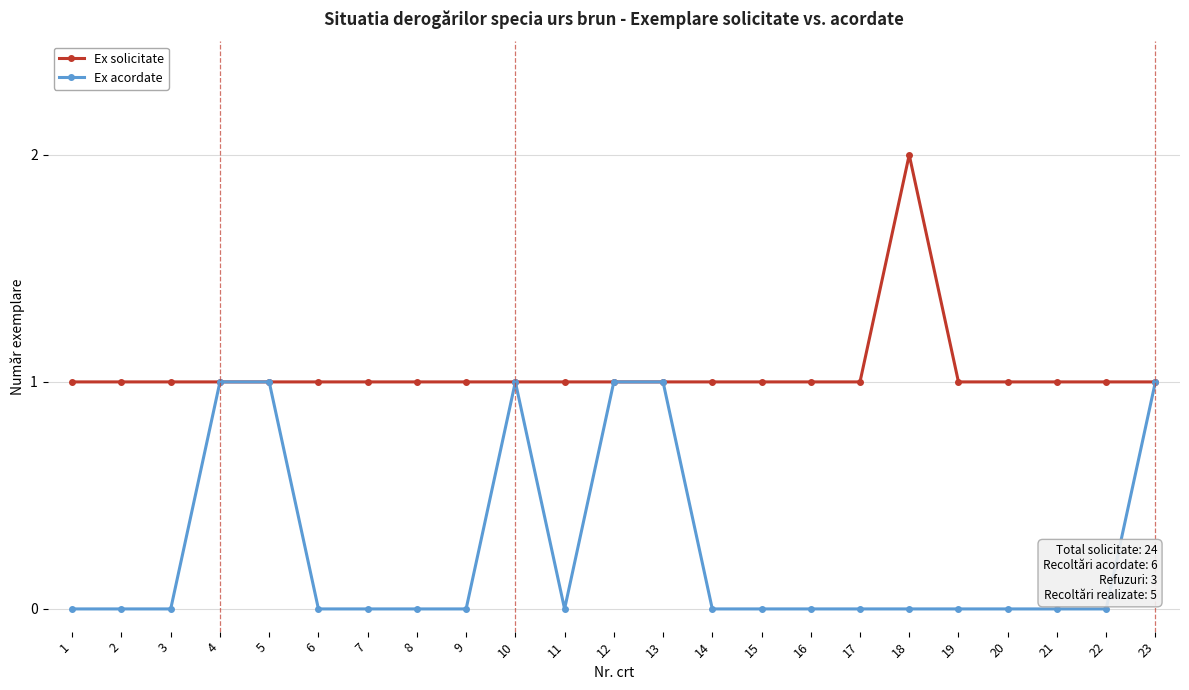

Between 12 and 19, which series saw the biggest shift?

Ex acordate